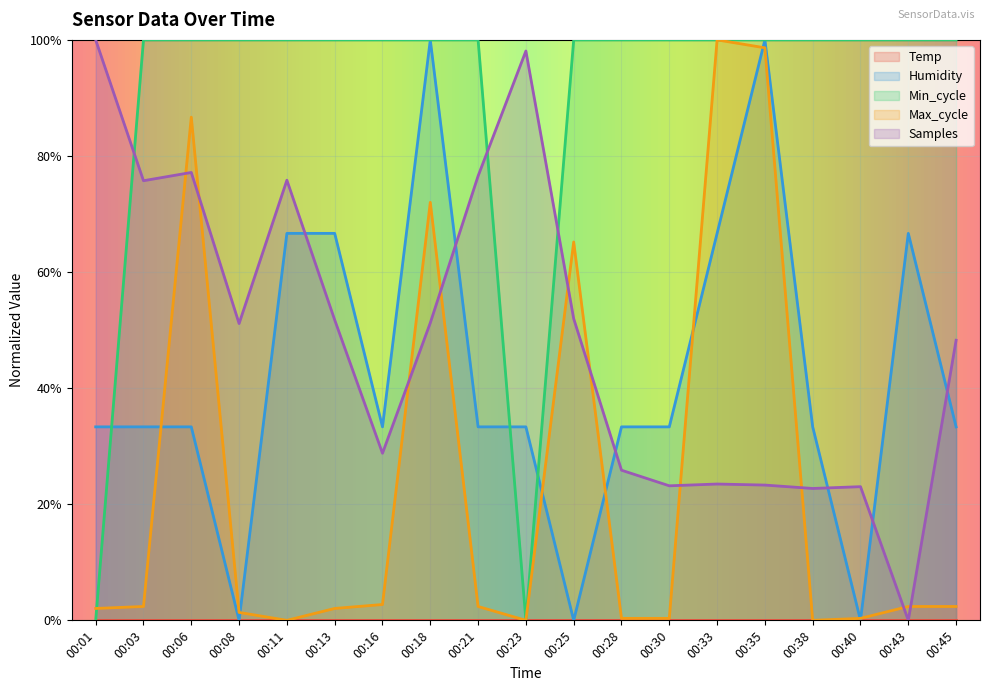

How many times do Max_cycle and Min_cycle cross each other?

1